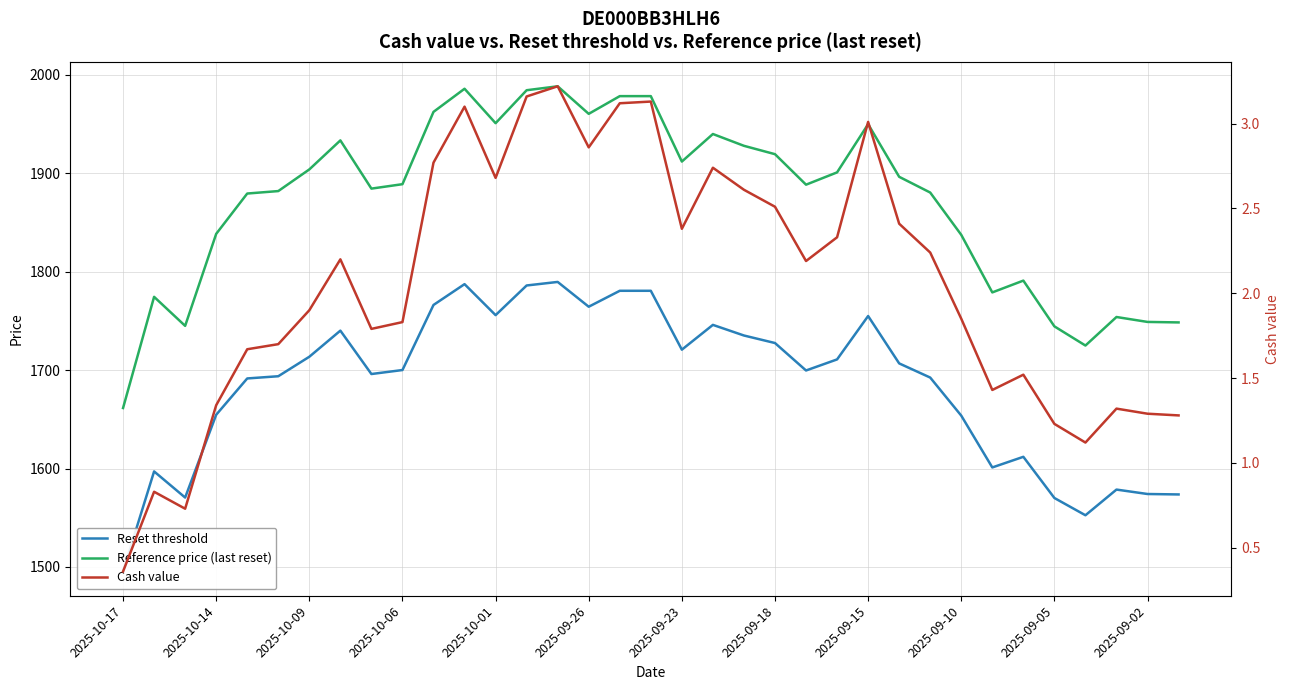

At which label does Reference price (last reset) reach its peak?

14